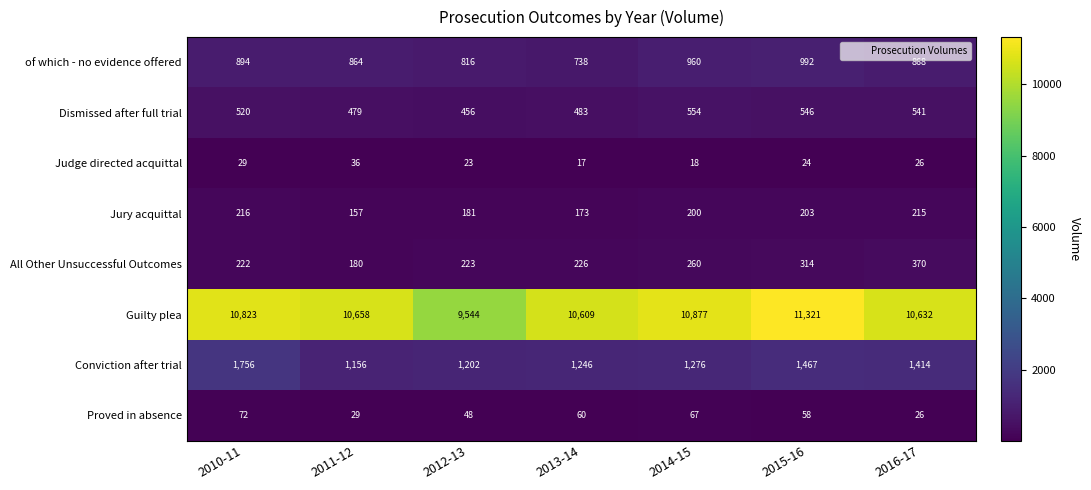

What is the difference between the maximum and minimum values in the Guilty plea series?

1777